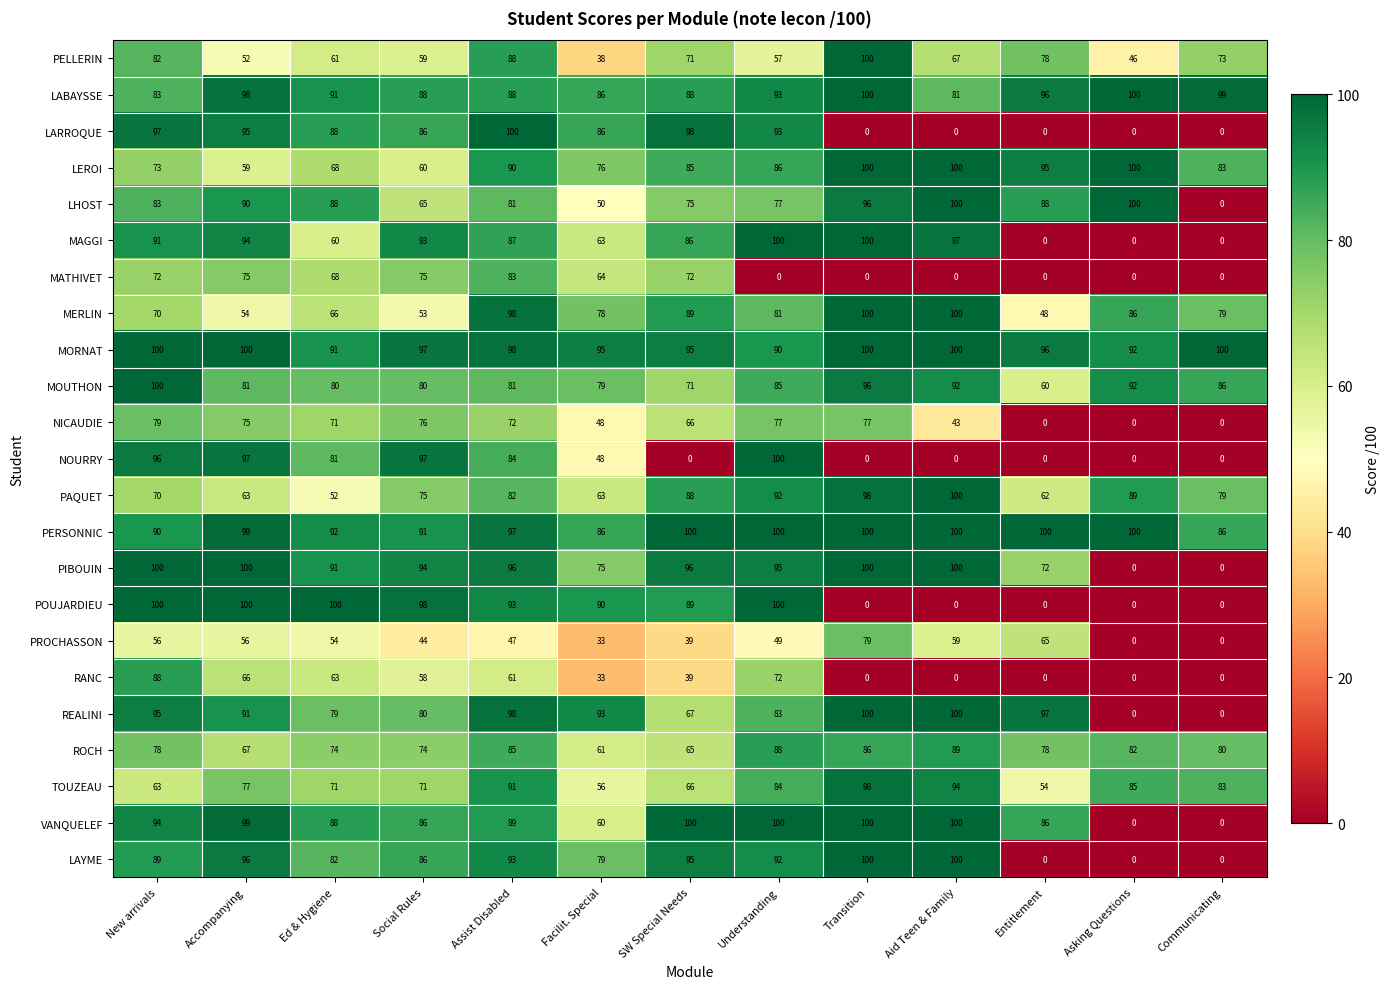

True or false: MATHIVET has a value of 0 at Asking Questions.

True